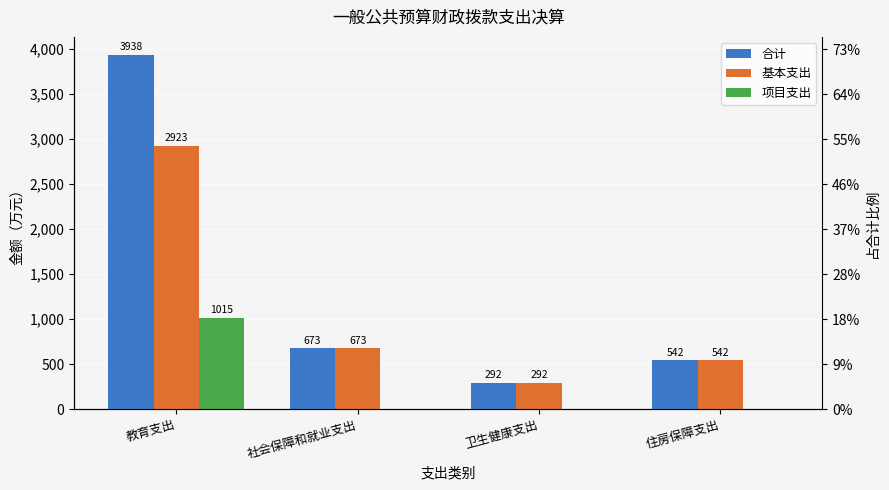

What is the value of the 基本支出 bar at the 2nd from the left?

673.0